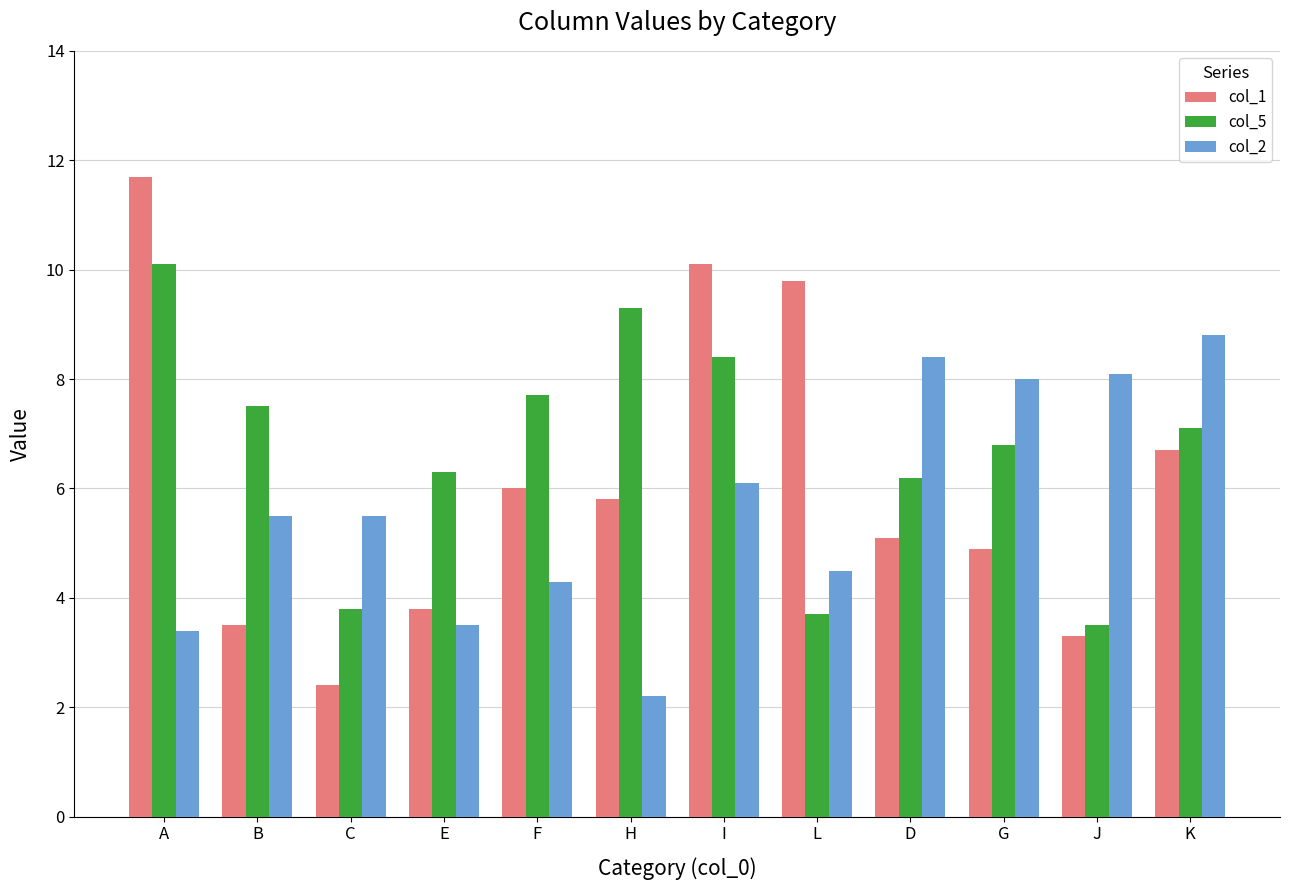

What is the label of the 5th bar from the left?

F